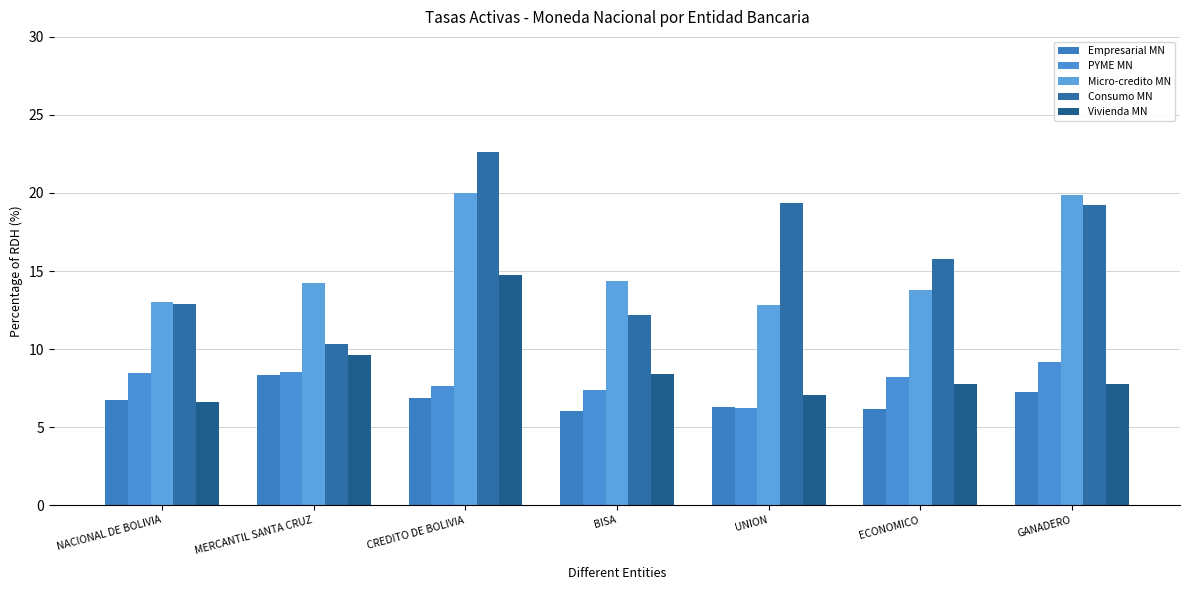

What is the label of the 4th bar from the right?

BISA